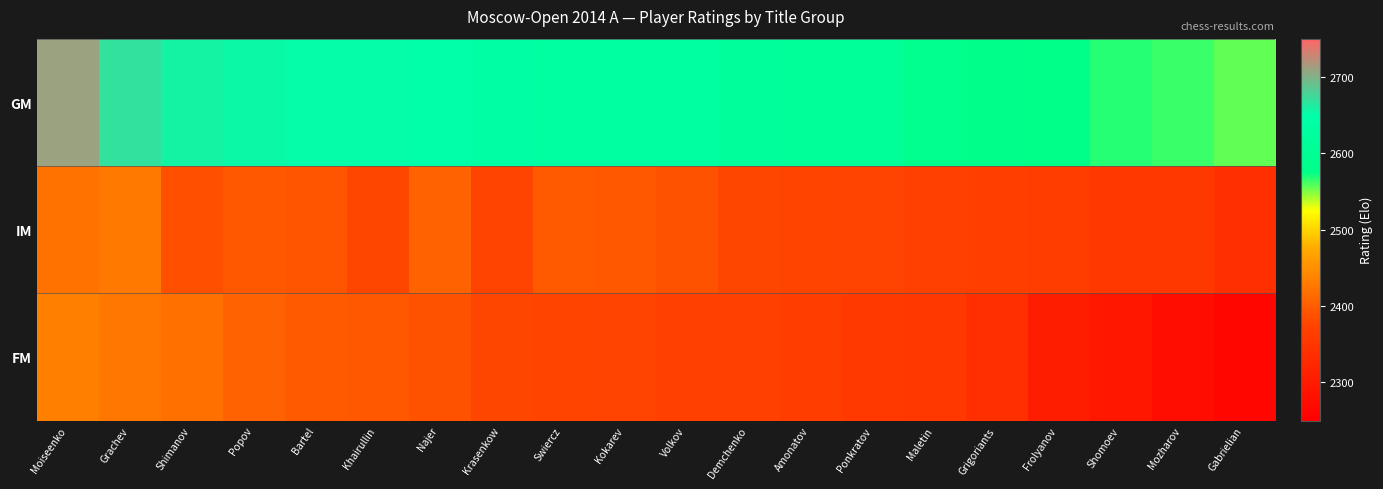

Reading left to right, transcribe all the data shown in this chart.

GM: Moiseenko=2710	Grachev=2669	Shimanov=2658	Popov=2653	Bartel=2651	Khairullin=2651	Najer=2646	Krasenkow=2638	Swiercz=2630	Kokarev=2628	Volkov=2627	Demchenko=2617	Amonatov=2613	Ponkratov=2611	Maletin=2586	Grigoriants=2581	Frolyanov=2577	Shomoev=2568	Mozharov=2564	Gabrielian=2555
IM: Moiseenko=2421	Grachev=2426	Shimanov=2387	Popov=2396	Bartel=2392	Khairullin=2377	Najer=2405	Krasenkow=2374	Swiercz=2398	Kokarev=2395	Volkov=2390	Demchenko=2378	Amonatov=2375	Ponkratov=2374	Maletin=2369	Grigoriants=2367	Frolyanov=2365	Shomoev=2355	Mozharov=2355	Gabrielian=2339
FM: Moiseenko=2434	Grachev=2424	Shimanov=2419	Popov=2405	Bartel=2398	Khairullin=2395	Najer=2390	Krasenkow=2378	Swiercz=2375	Kokarev=2374	Volkov=2369	Demchenko=2368	Amonatov=2365	Ponkratov=2357	Maletin=2355	Grigoriants=2339	Frolyanov=2305	Shomoev=2294	Mozharov=2277	Gabrielian=2264